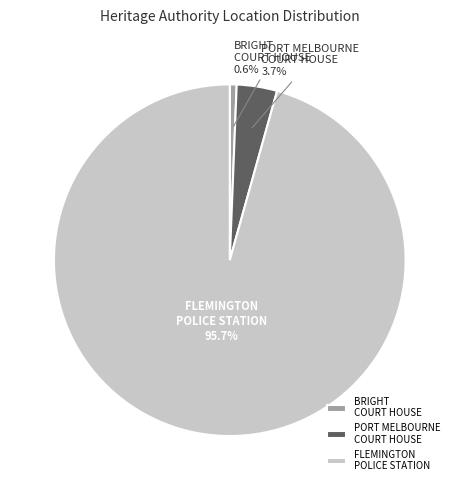

Which category has the biggest portion of the pie?

FLEMINGTON POLICE STATION